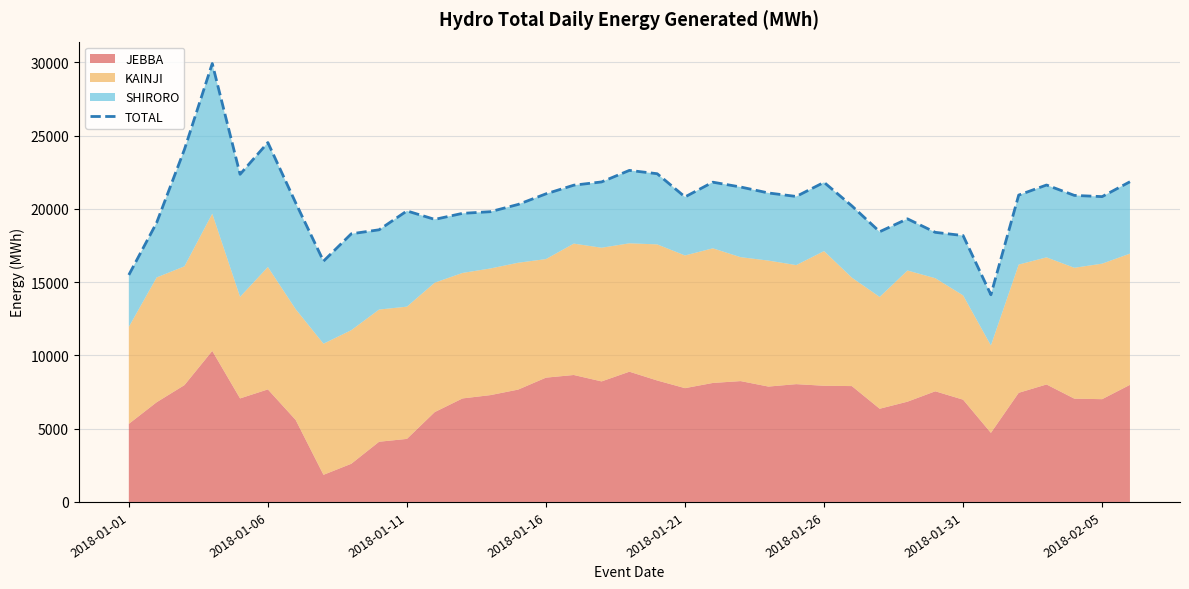

What value does the data have at 2018-01-21?

20815